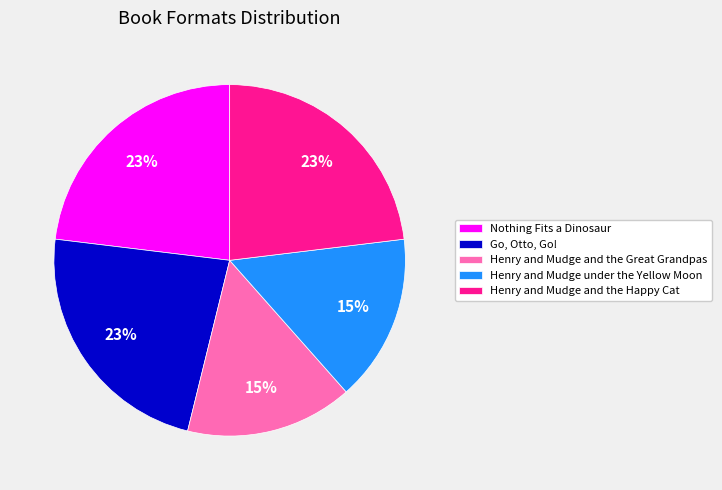

Is there a majority slice in this chart?

No